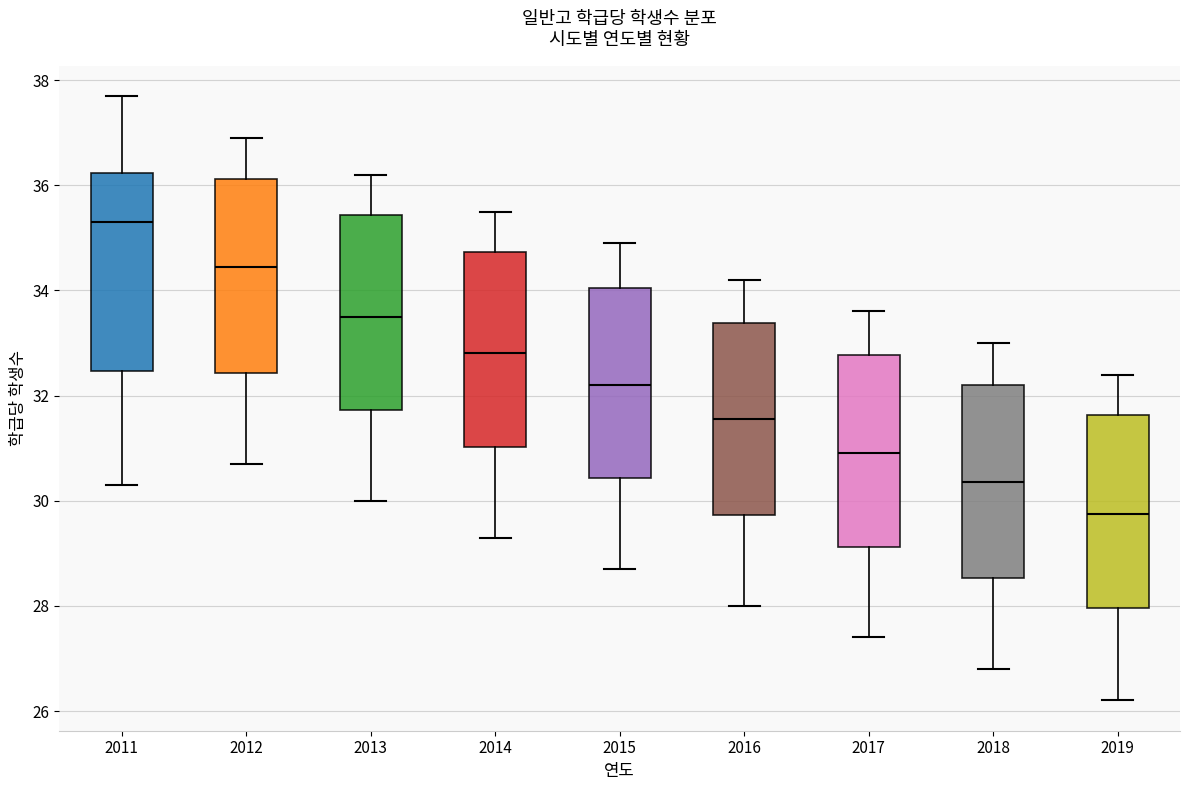

Which box's median line is the highest?

2011